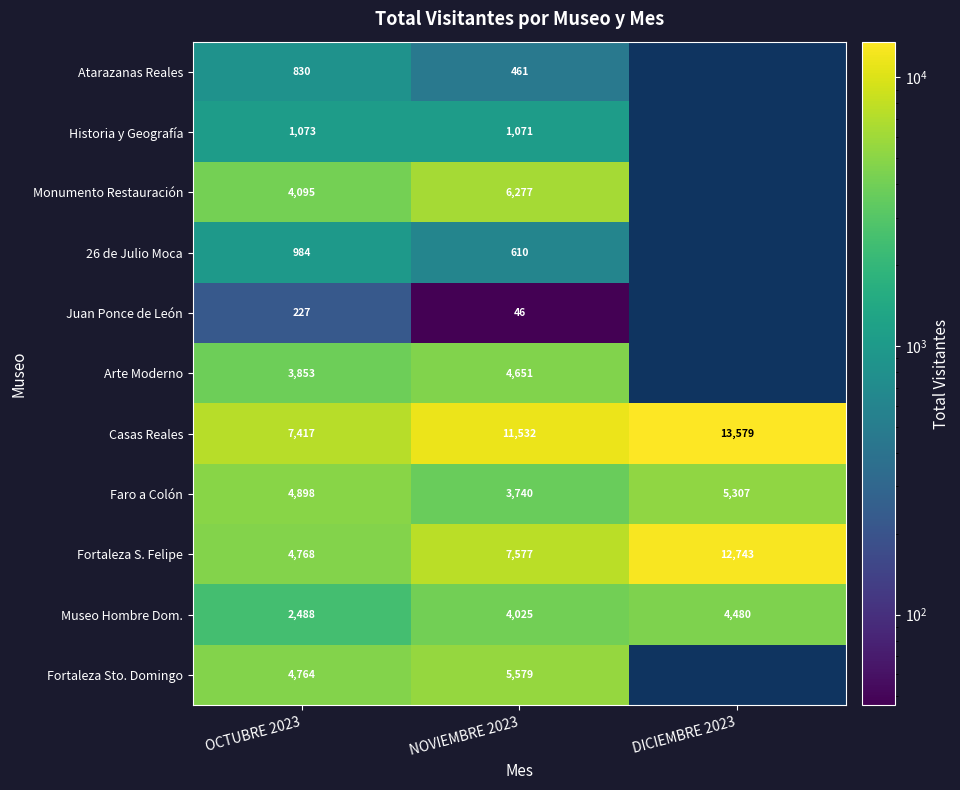

The Monumento Restauración series shows 6277 at NOVIEMBRE 2023. True or false?

True